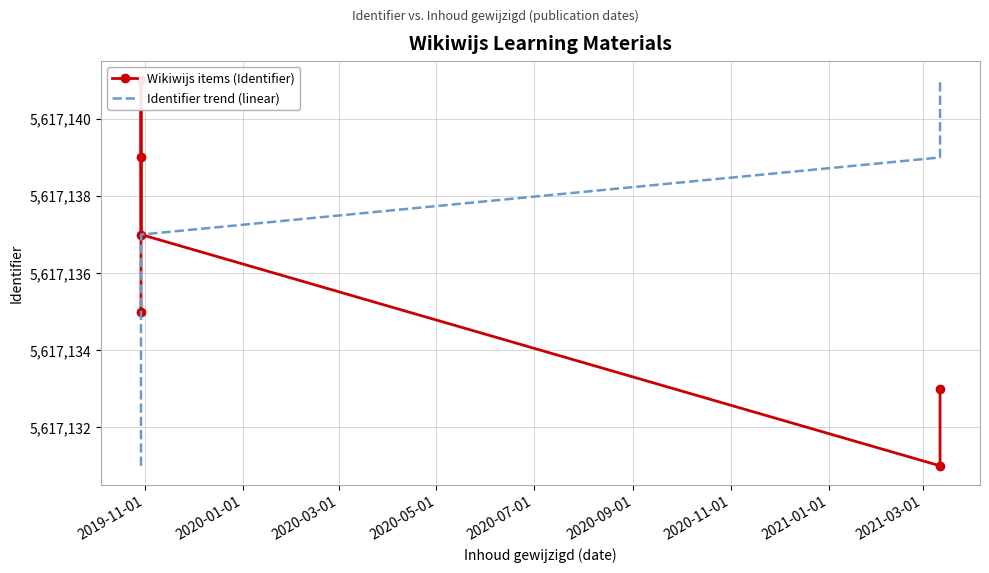

Is the value of Identifier trend (linear) at 2020-05-01 greater than the value of Wikiwijs items (Identifier) at 2020-09-01?

Yes